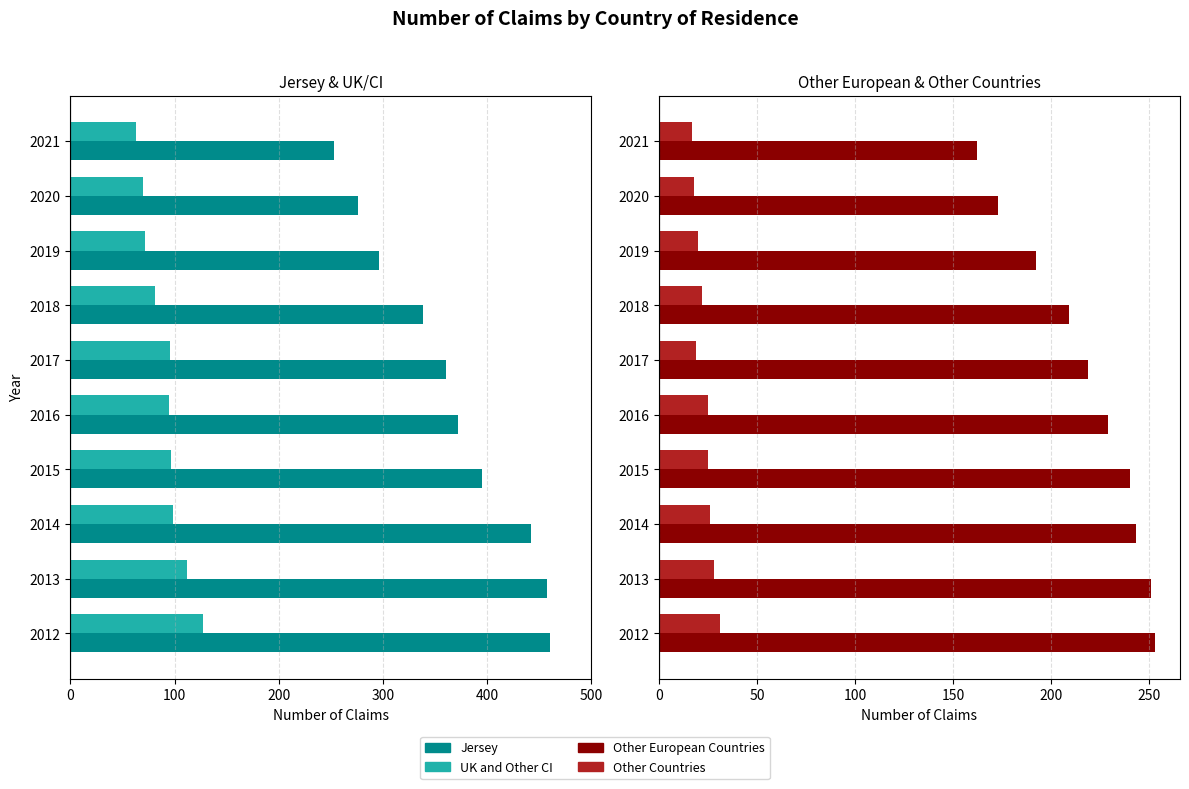

What is the average value of the Other Countries series?

23